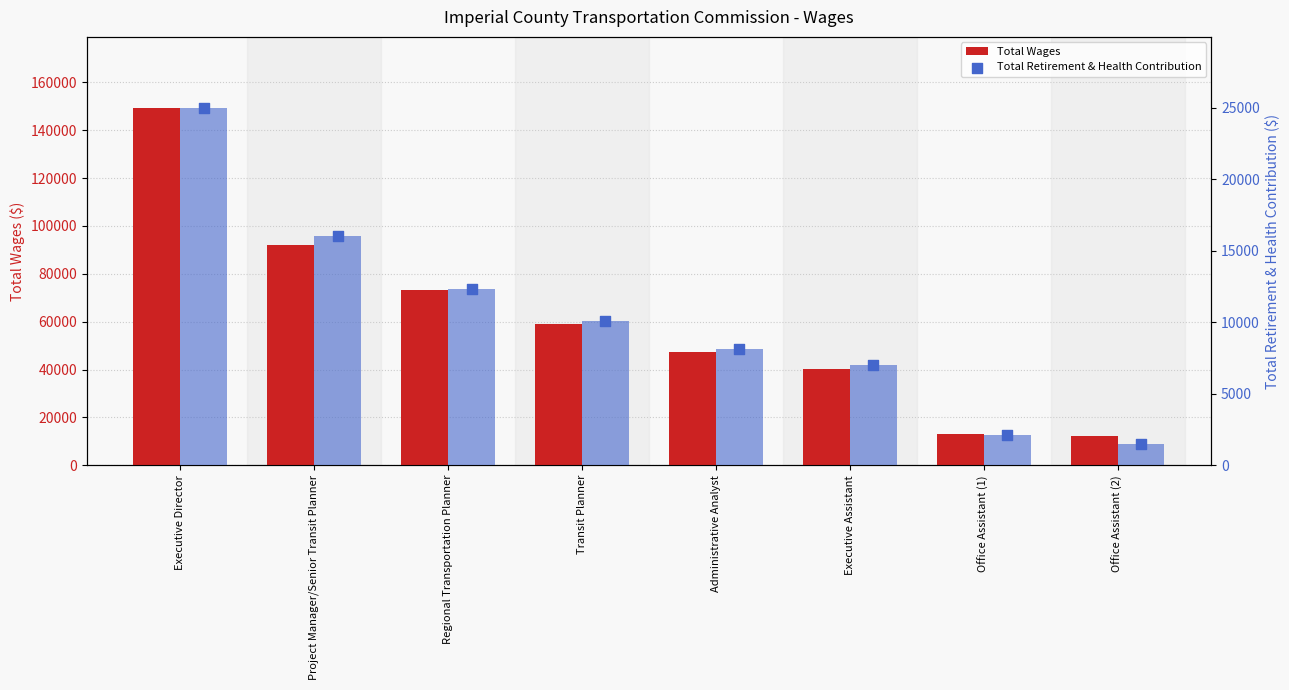

Which series contains the highest Y value?

Total Wages